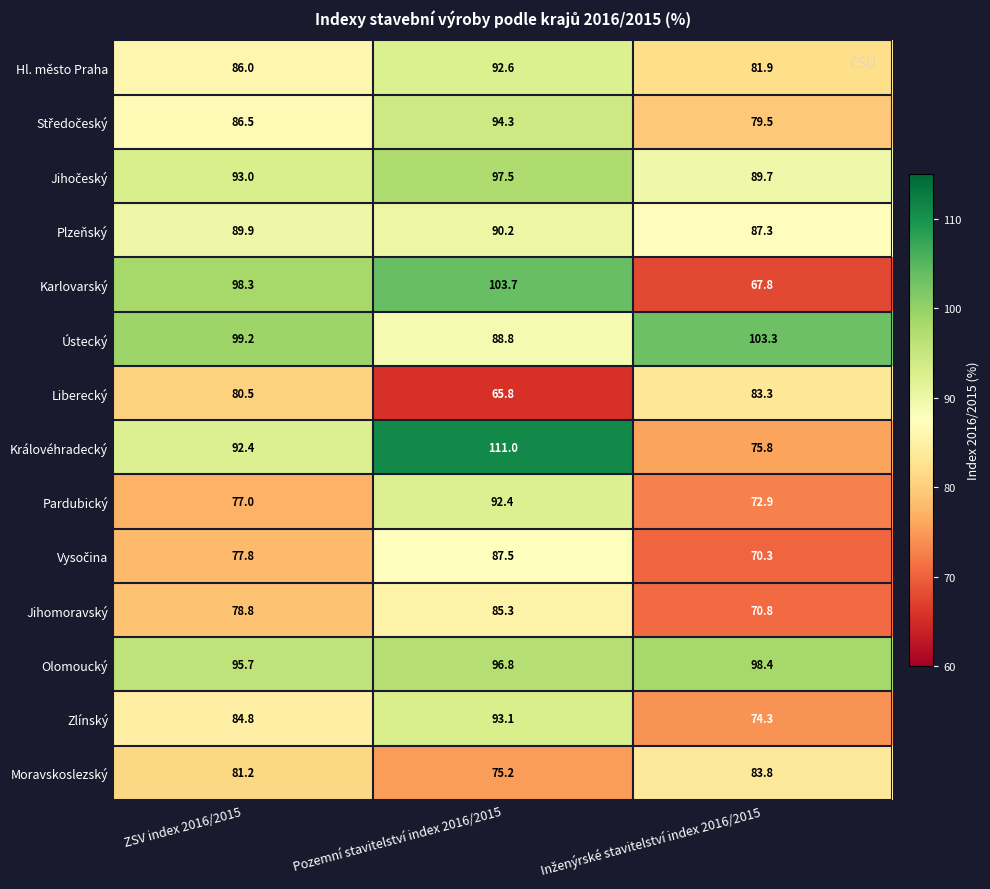

What is the sum of the Plzeňský values at ZSV index 2016/2015 and Pozemní stavitelství index 2016/2015?

180.1